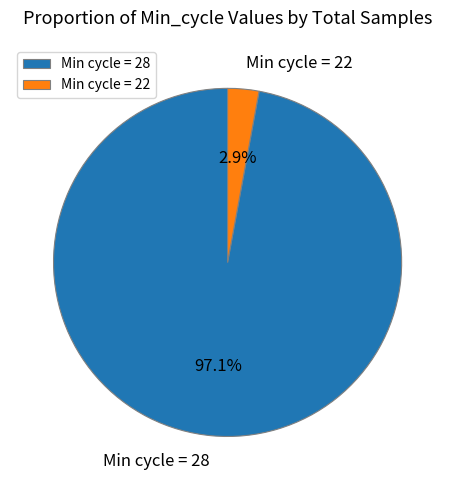

Is there a majority slice in this chart?

Yes